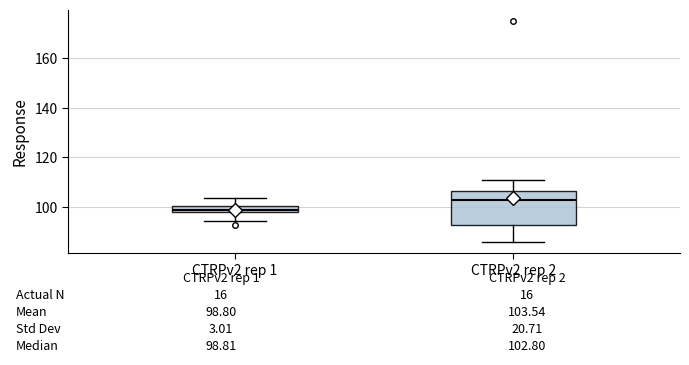

Which box is the tallest, from its lower edge to its upper edge?

CTRPv2 rep 2